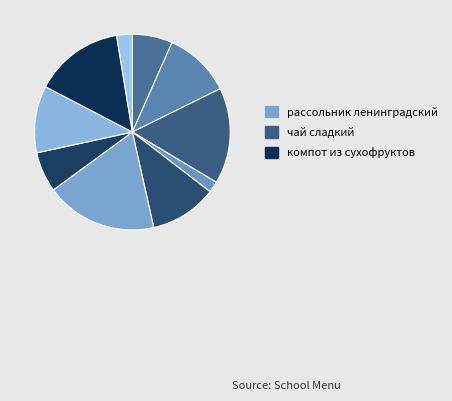

Count the number of slices in the pie.

10